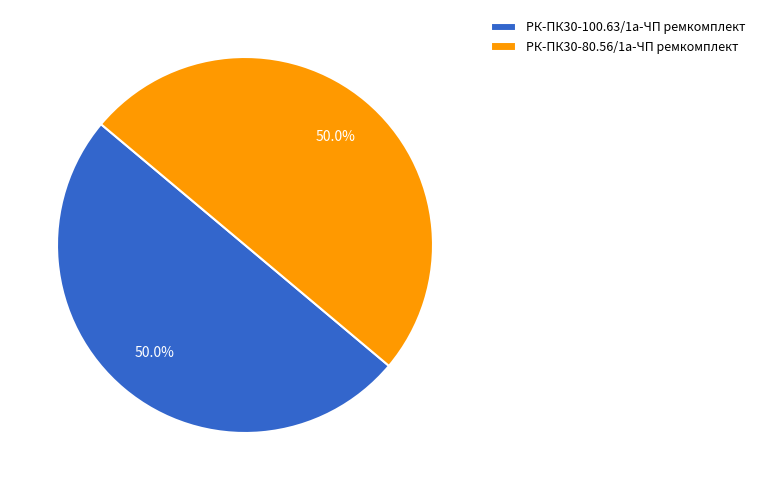

To the nearest percent, what is the average slice percentage?

50%